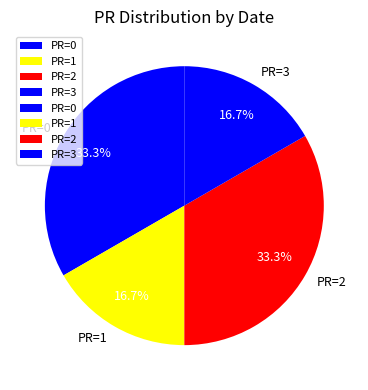

Is there any slice that represents more than half of the pie?

No